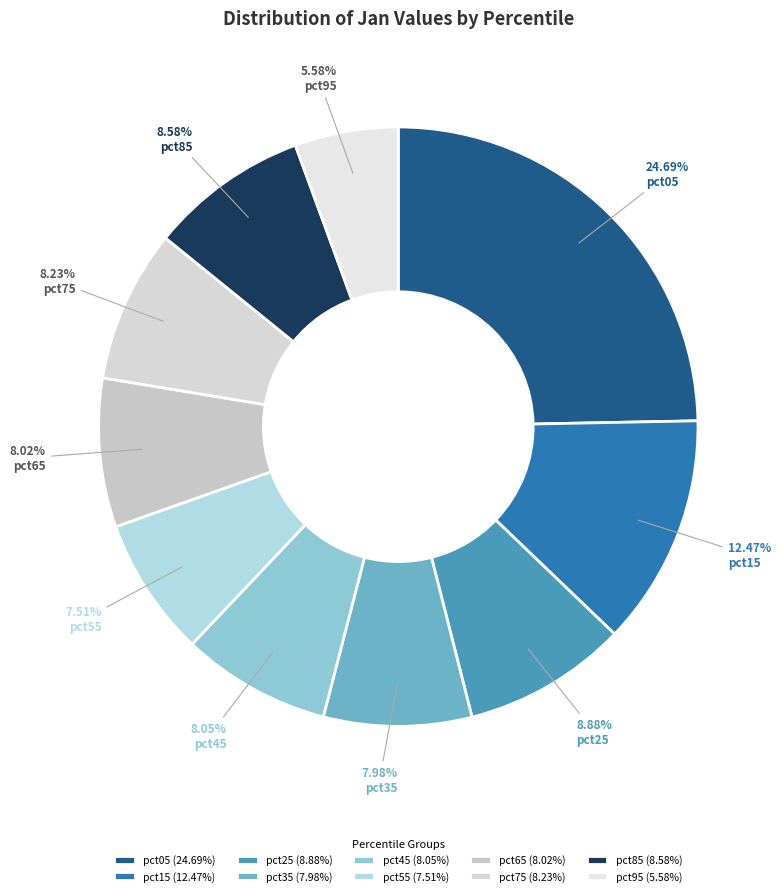

Is it true that pct25 is 1% of the pie?

False